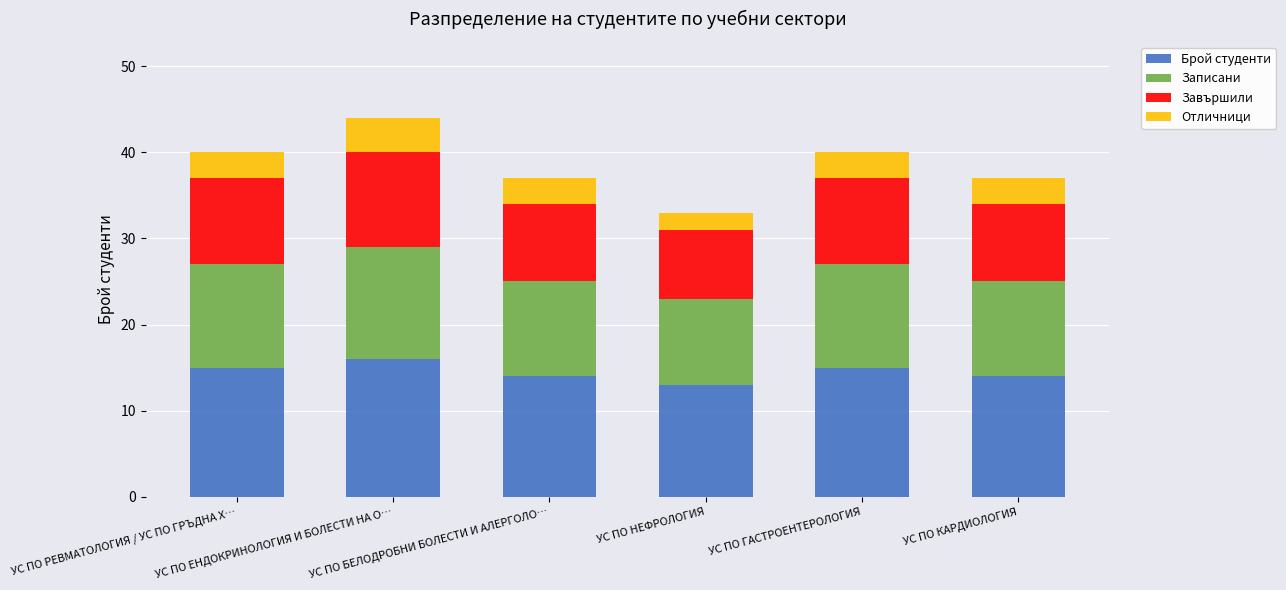

What is the lowest value of the Брой студенти series?

13